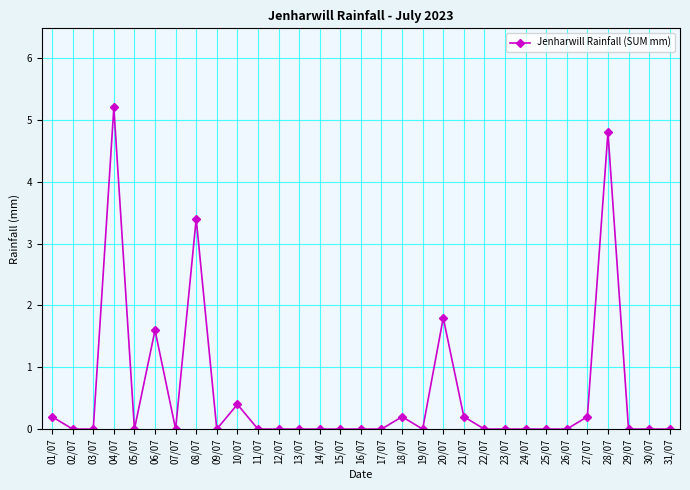

What is the difference between the values at 05/07 and 10/07?

0.4